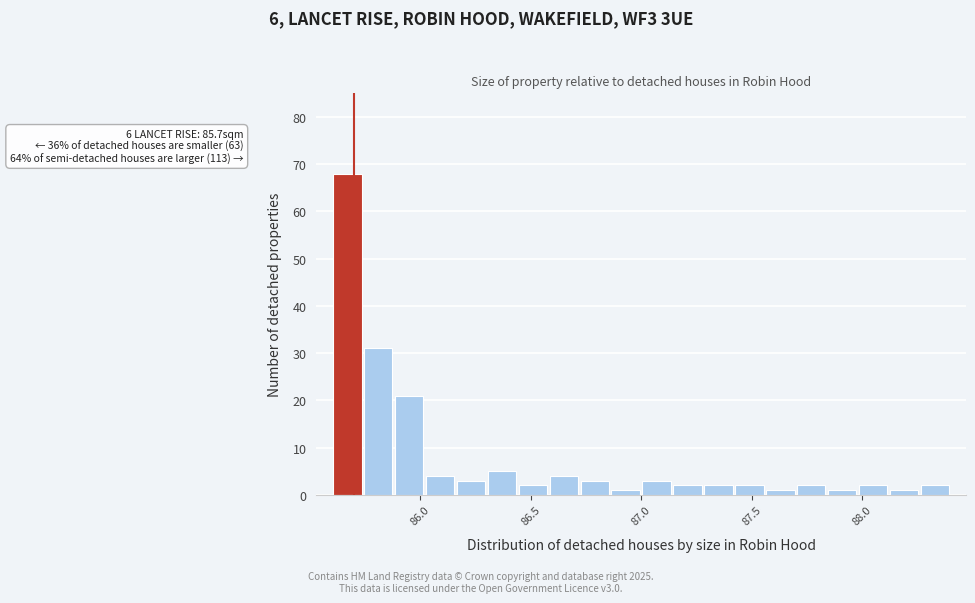

Read against the x-axis, roughly where is the centre of the tallest bar?

85.65